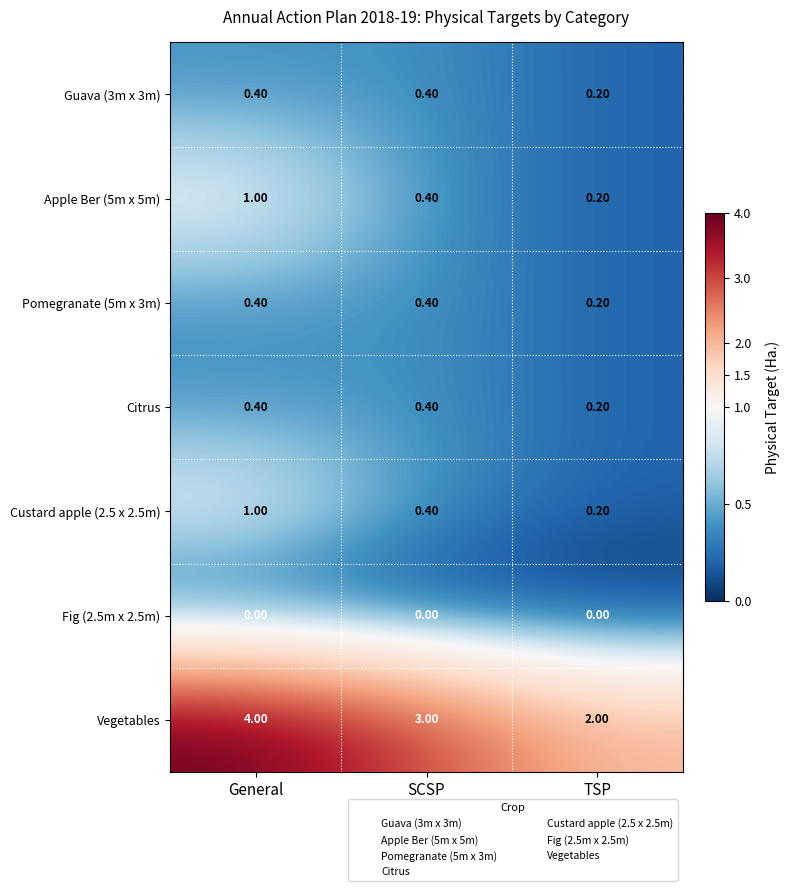

What is the sum of the Pomegranate (5m x 3m) values at TSP and SCSP?

0.6